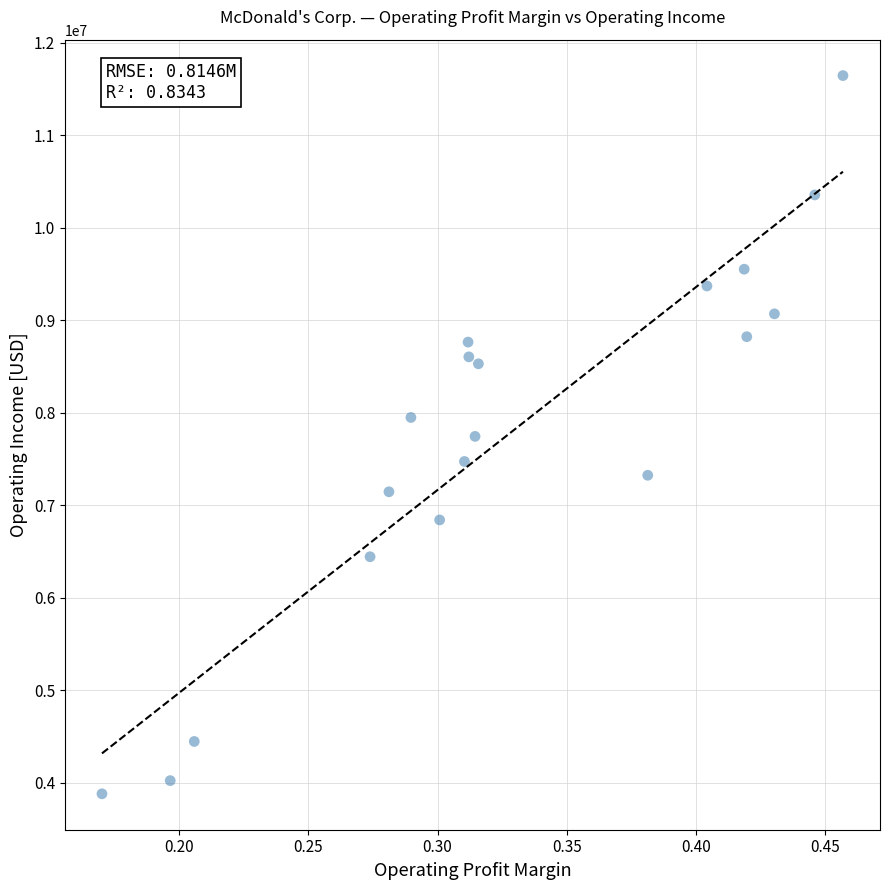

What is the range of Y values (max minus min)?

7767700